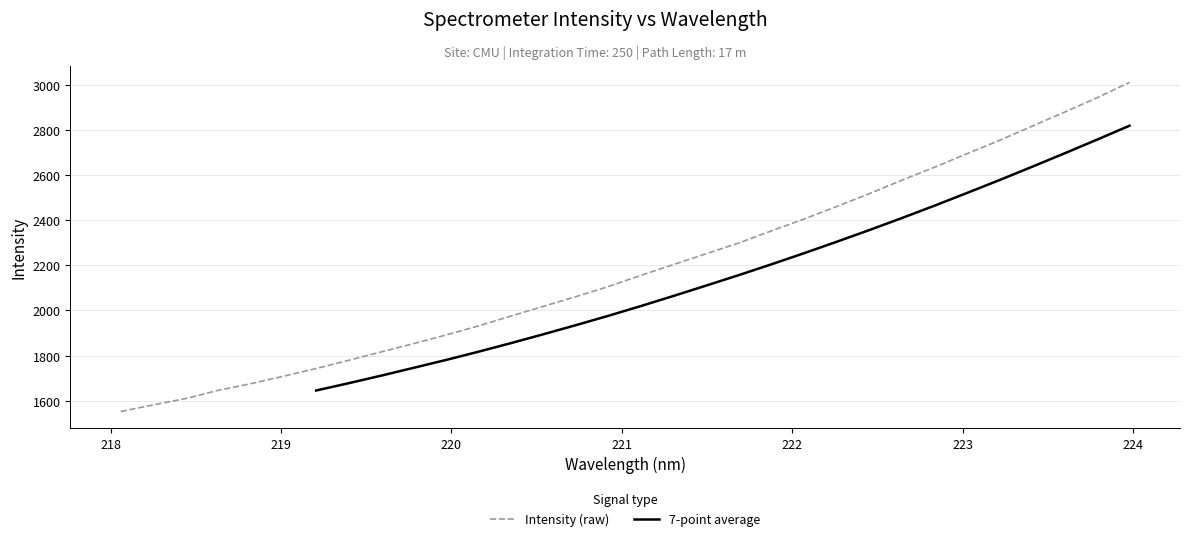

Does the chart display data point markers on the line(s)?

No